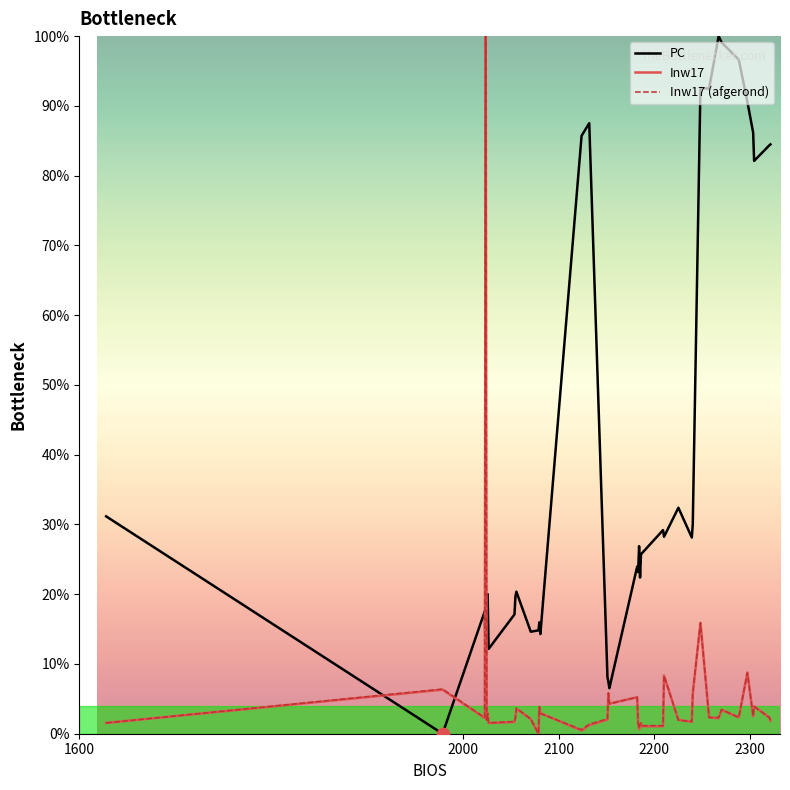

What are all the series names shown in the legend?

PC, Inw17, Inw17 (afgerond)